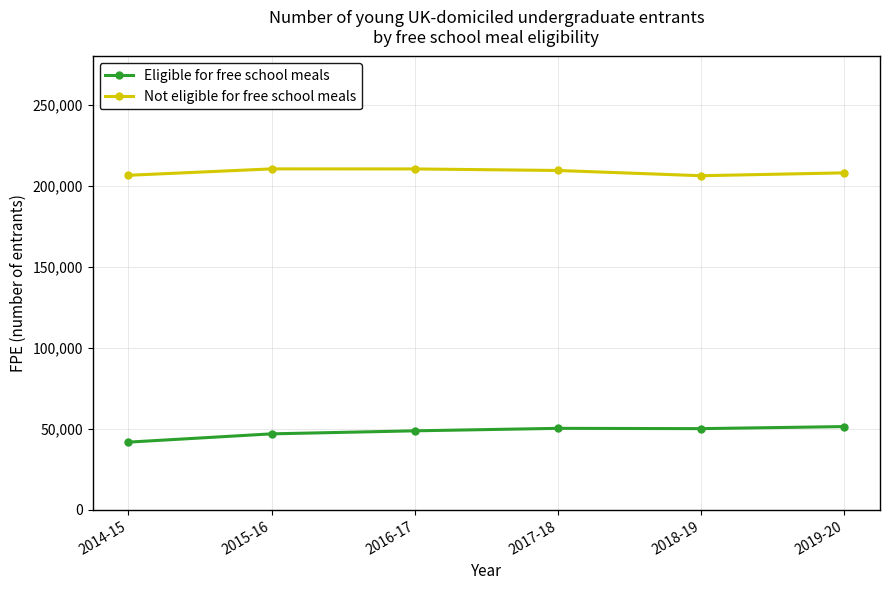

True or false: Not eligible for free school meals and Eligible for free school meals cross at least once.

False